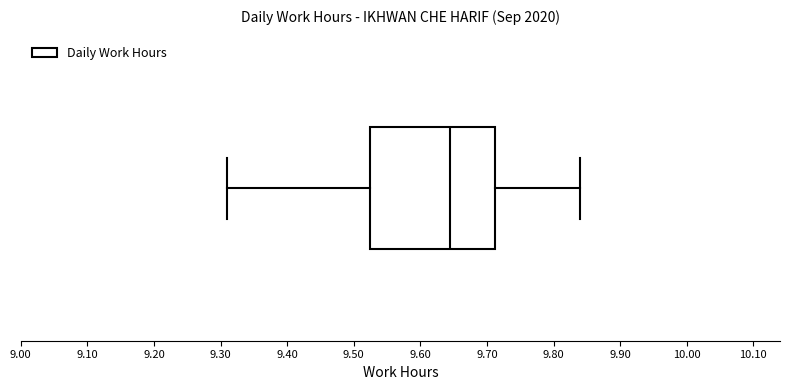

Read this box plot against the x-axis: the position of the median line, the range covered by the box, and the ends of both whiskers. The values are not printed on the chart, so give them approximately, as read against the axis.

median 9.65, box 9.53 to 9.71, whiskers 9.31 to 9.84